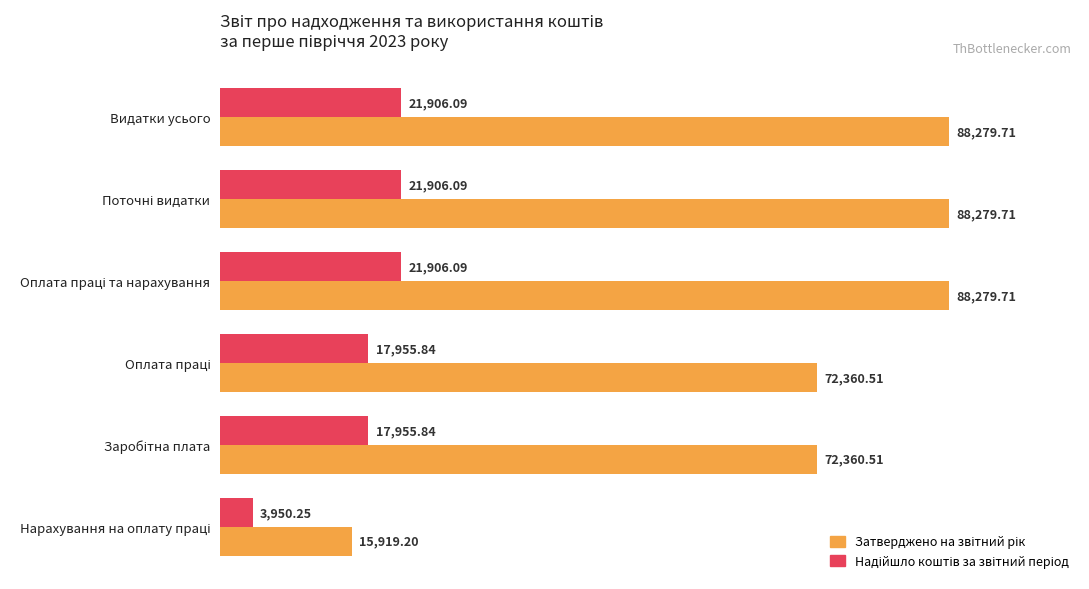

At how many categories does at least one series exceed 45884?

5